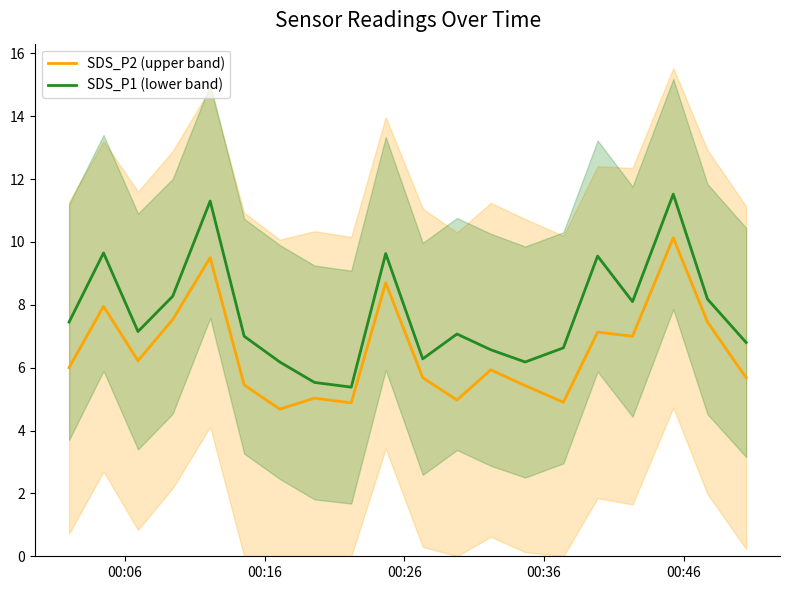

What is the lowest value of the SDS_P2 (upper band) series?

4.7